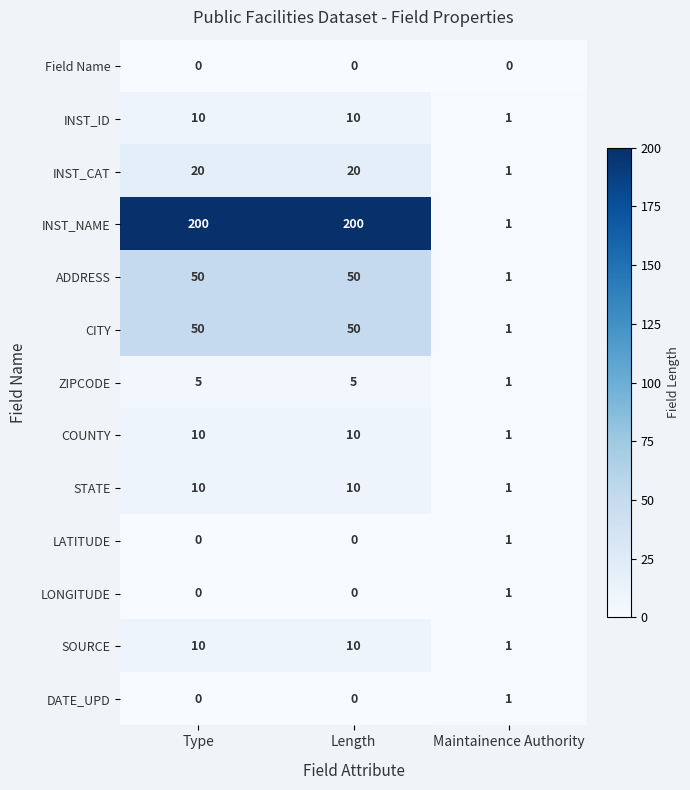

What is the maximum value shown in the chart?

200